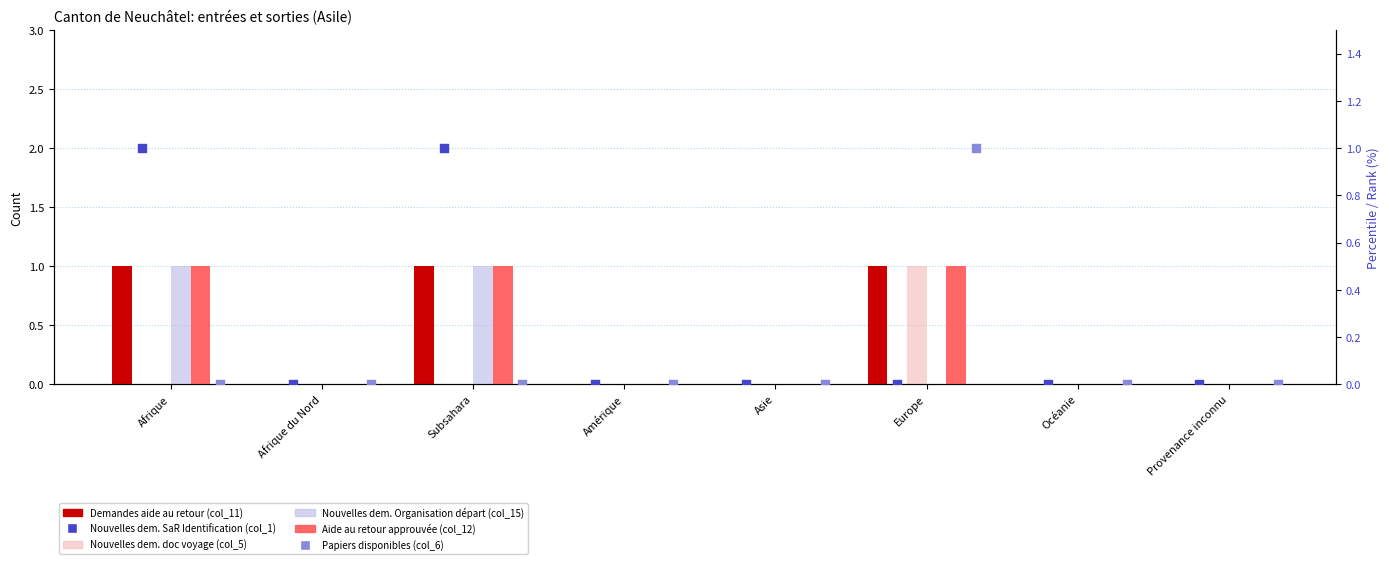

At how many categories does at least one series exceed 0?

3